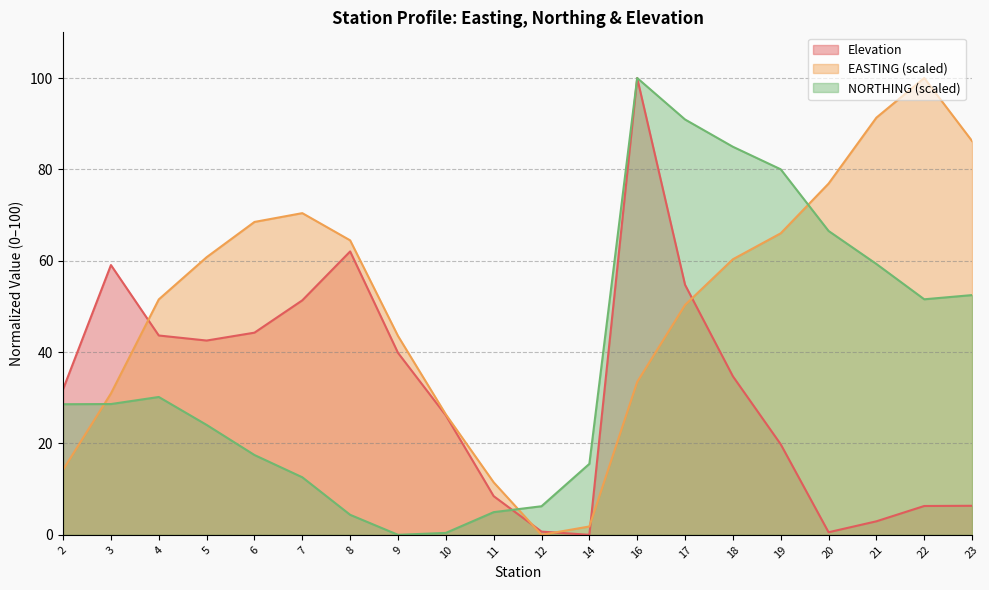

At which category is the sum across all series the highest?

16